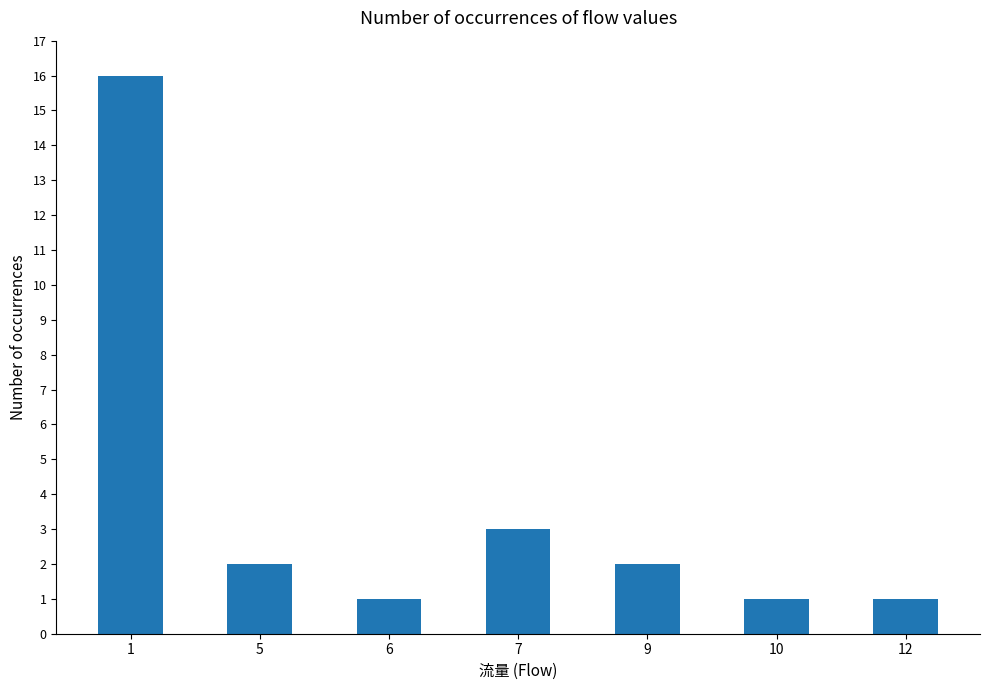

The value at 12 is 2. True or false?

False